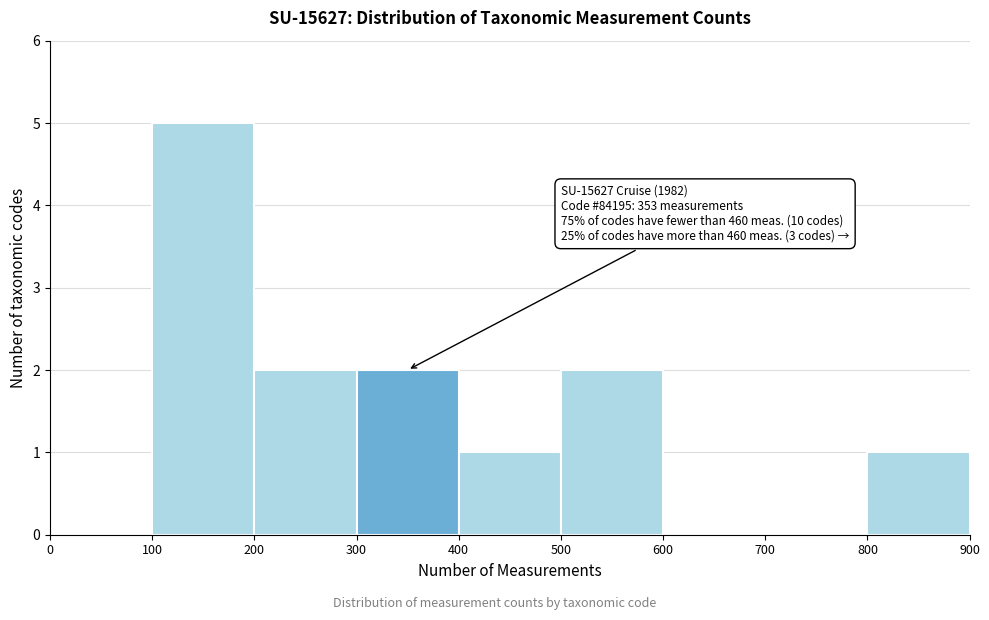

Over which range of the x-axis is the bar tallest?

100 to 200